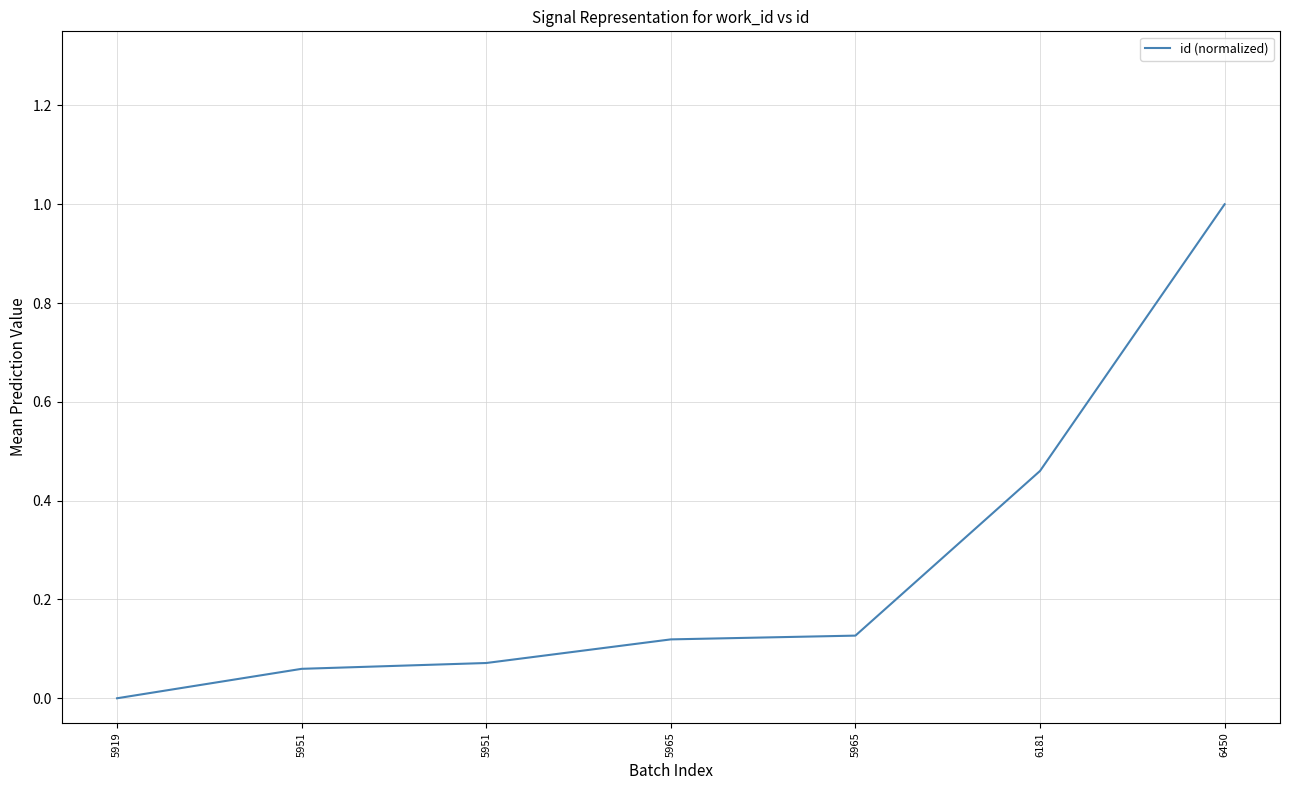

How many values exceed 0?

6